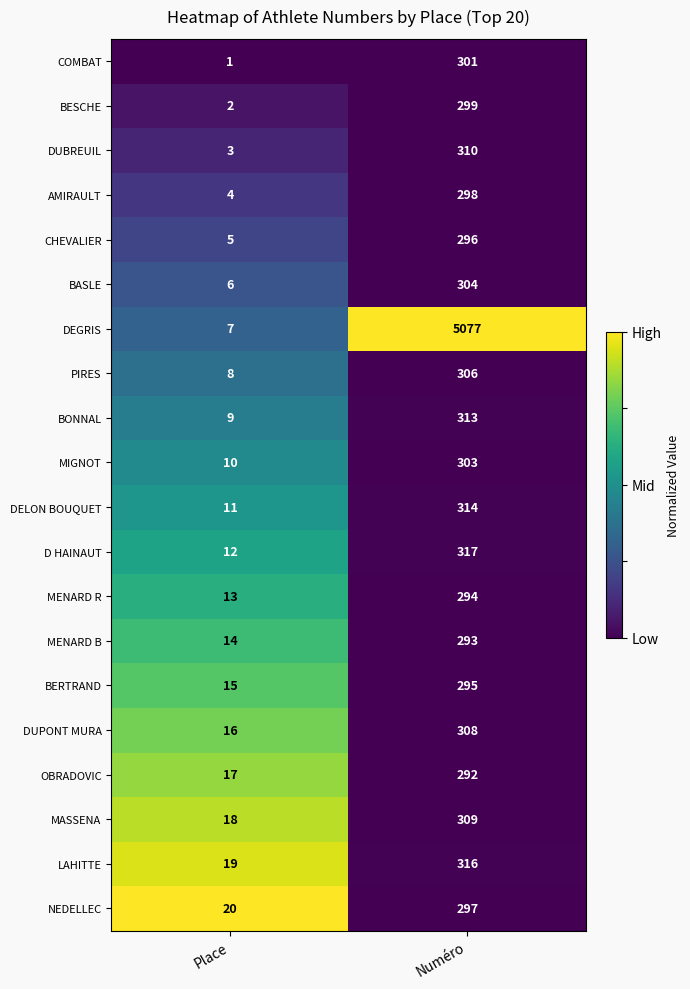

Which series has the widest spread of values?

DEGRIS